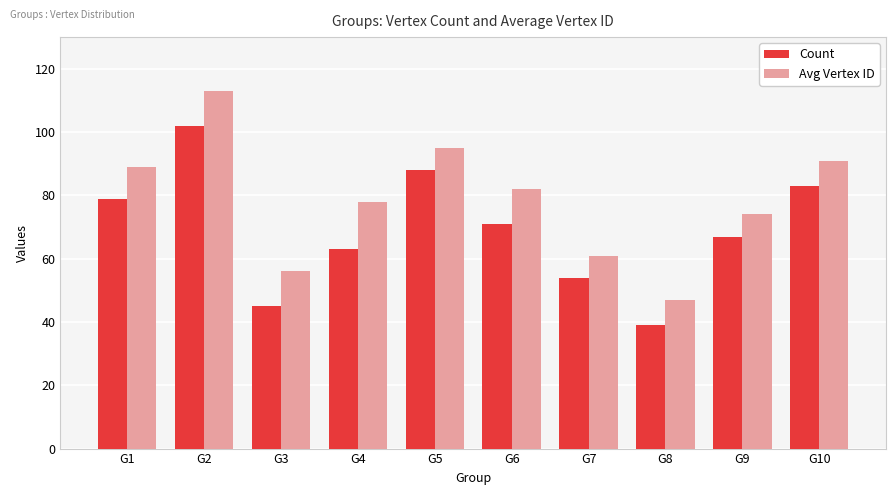

True or false: Count has a value of 100 at G9.

False